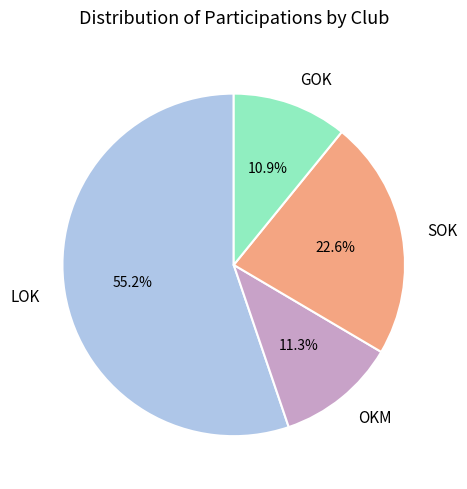

What is the largest slice in the pie chart?

LOK